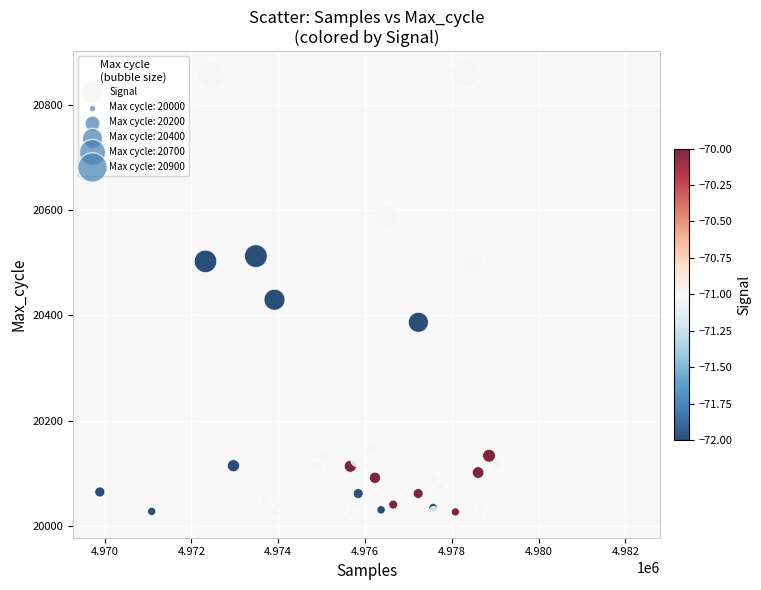

What Y value in the scatter plot is closest to 20440?

20430